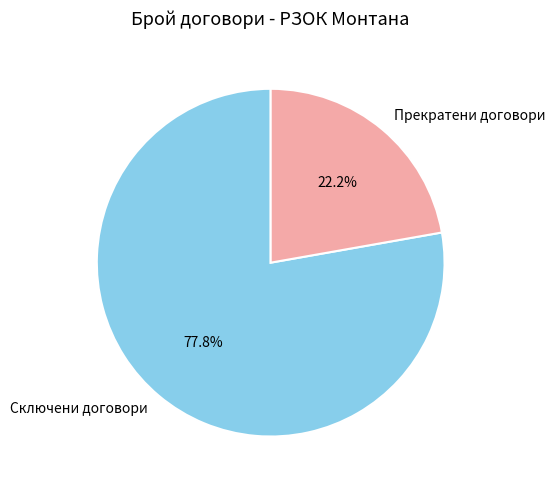

Is there a majority slice in this chart?

Yes